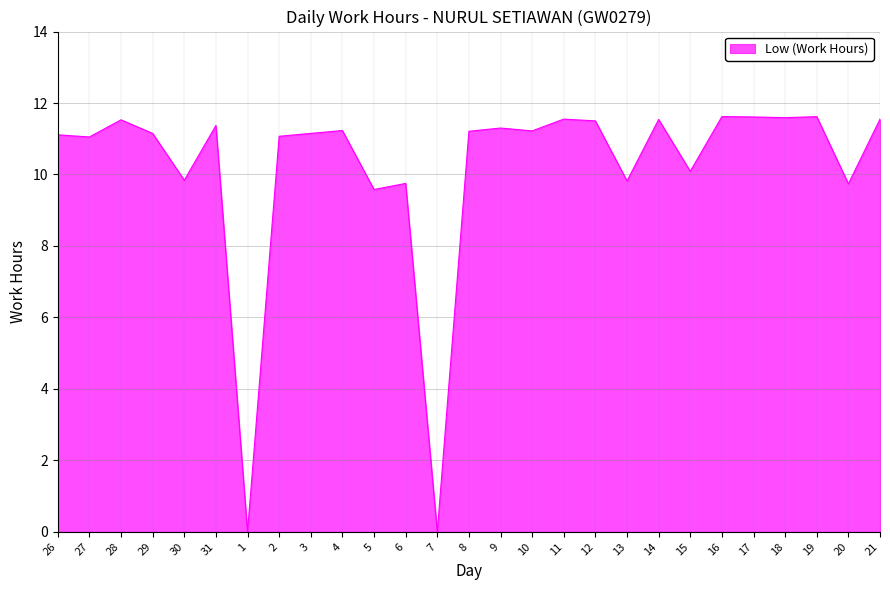

What position from the right is 21?

1